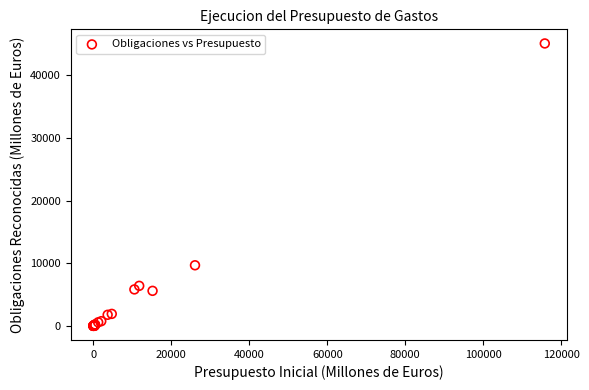

What Y value in the scatter plot is closest to 22543?

9671.7